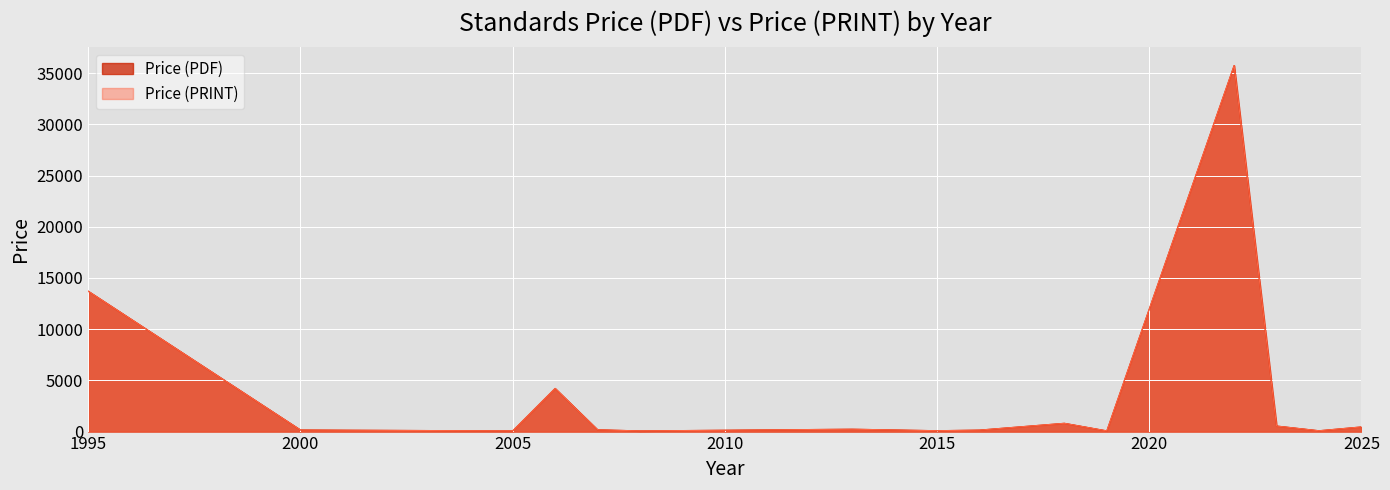

At which label is Price (PRINT) closest to 11510?

2022